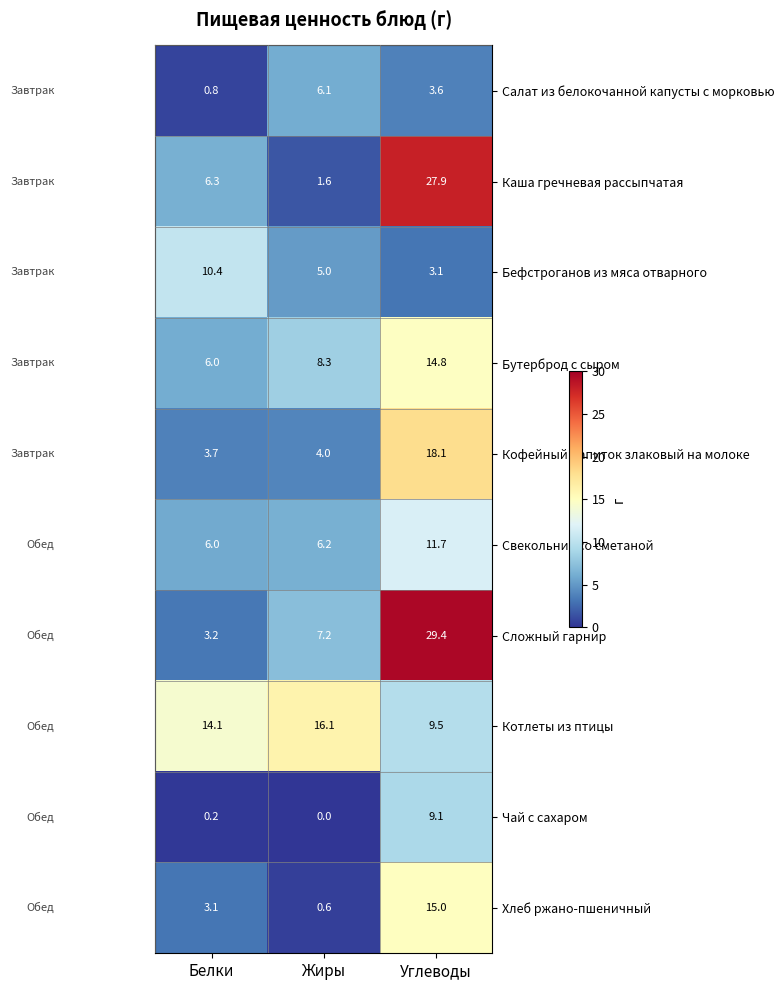

Is it true that Котлеты из птицы equals 12.8 at Углеводы?

False